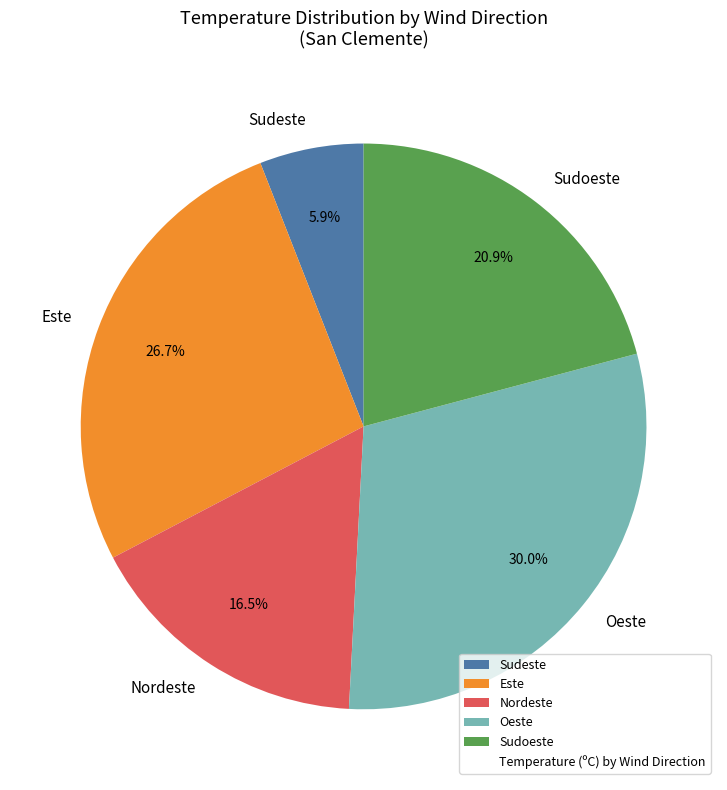

Does Nordeste represent more than half of the total?

No